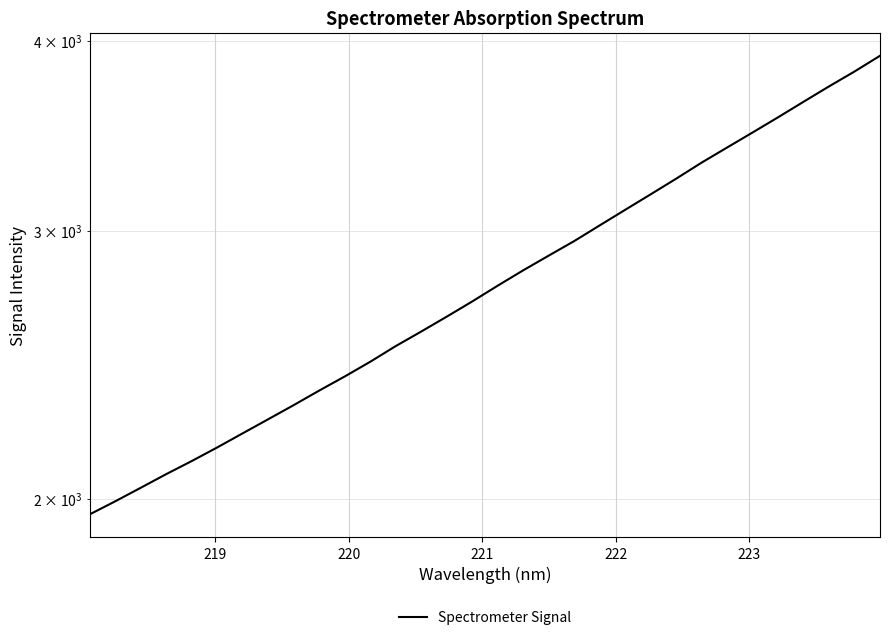

Count the number of data series in this chart.

1